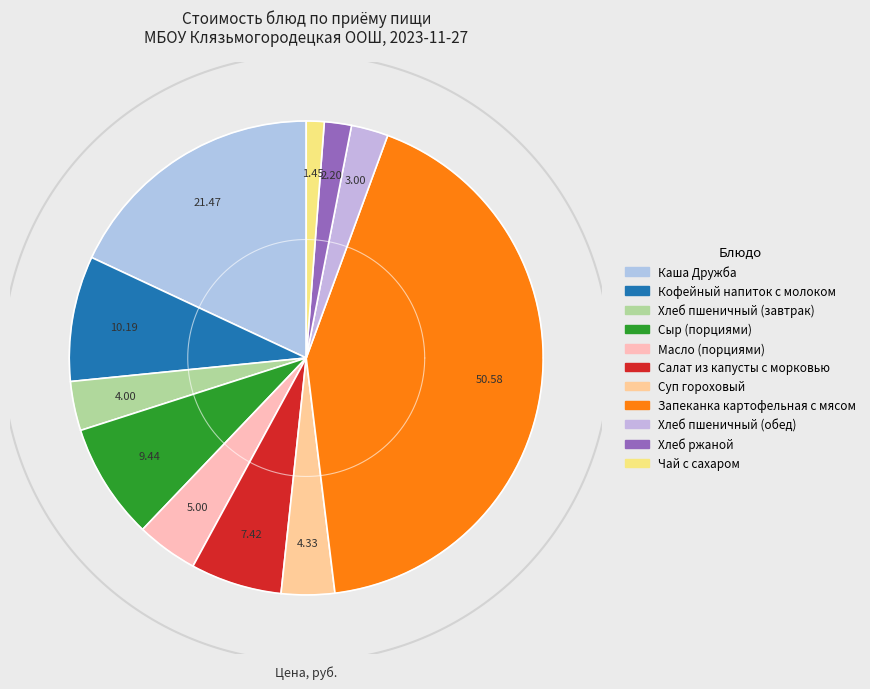

What is the ratio of the value at Суп гороховый to the value at Запеканка картофельная с мясом?

0.1